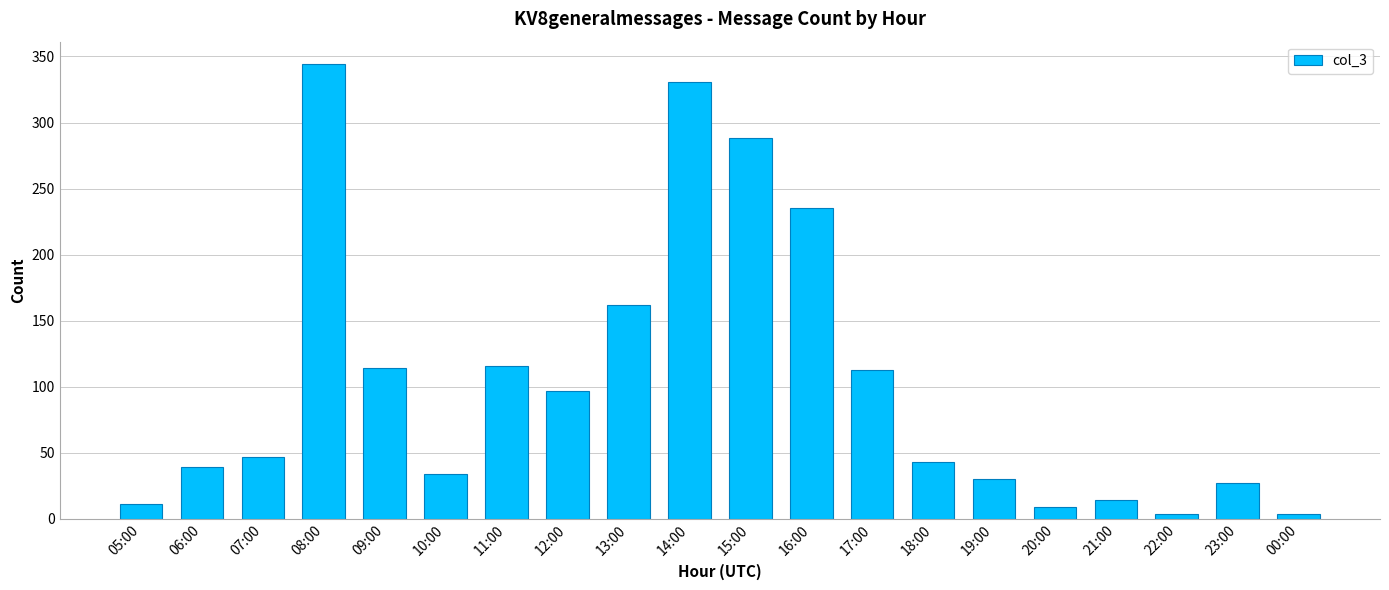

Count the number of data series in this chart.

1